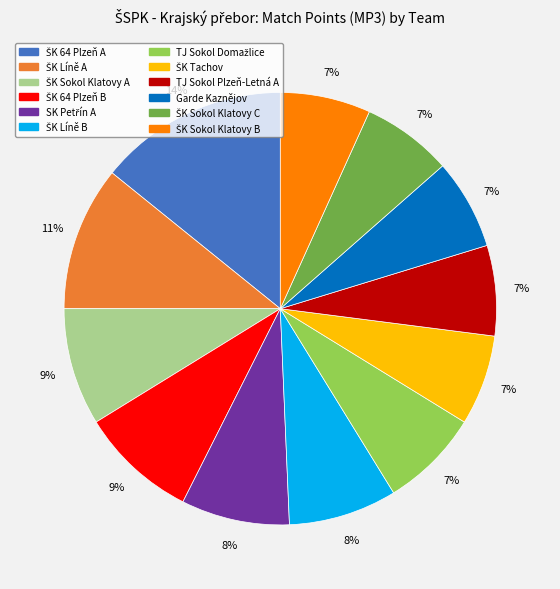

To the nearest percent, what is the difference between the largest and smallest slice percentages?

7%